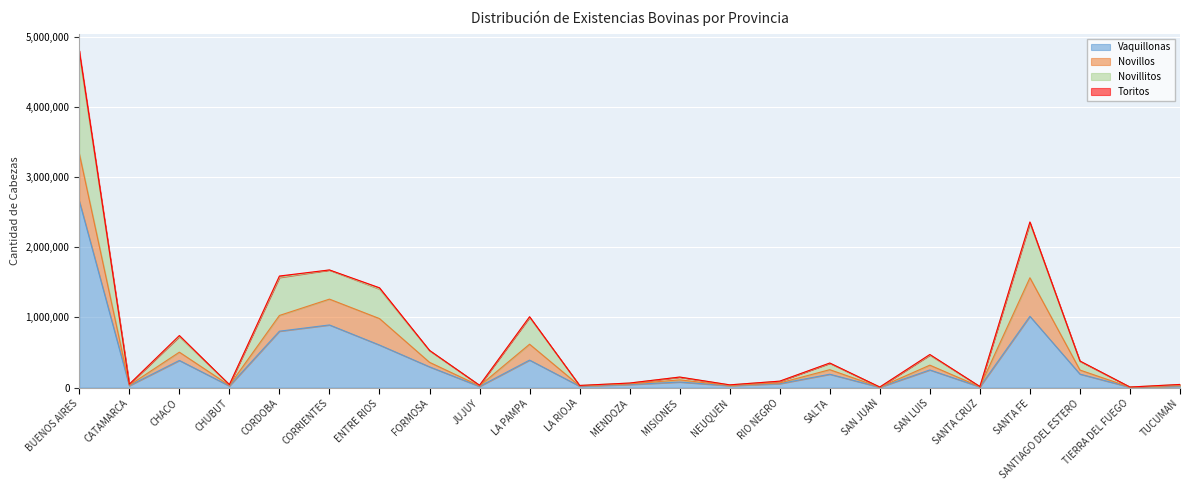

Where is Vaquillonas nearest to the value 1332123?

SANTA FE